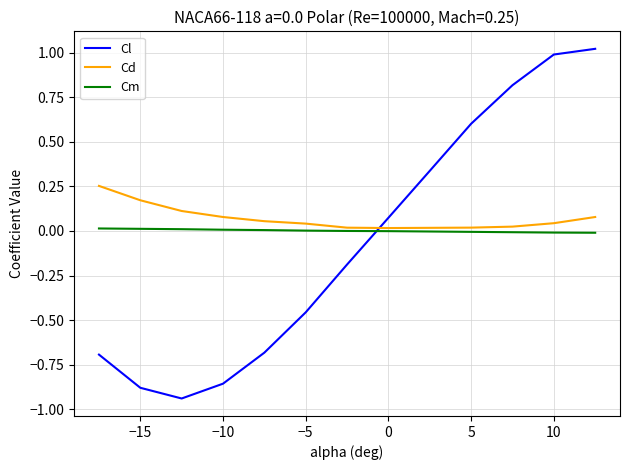

How many intersections are there between Cd and Cl?

1